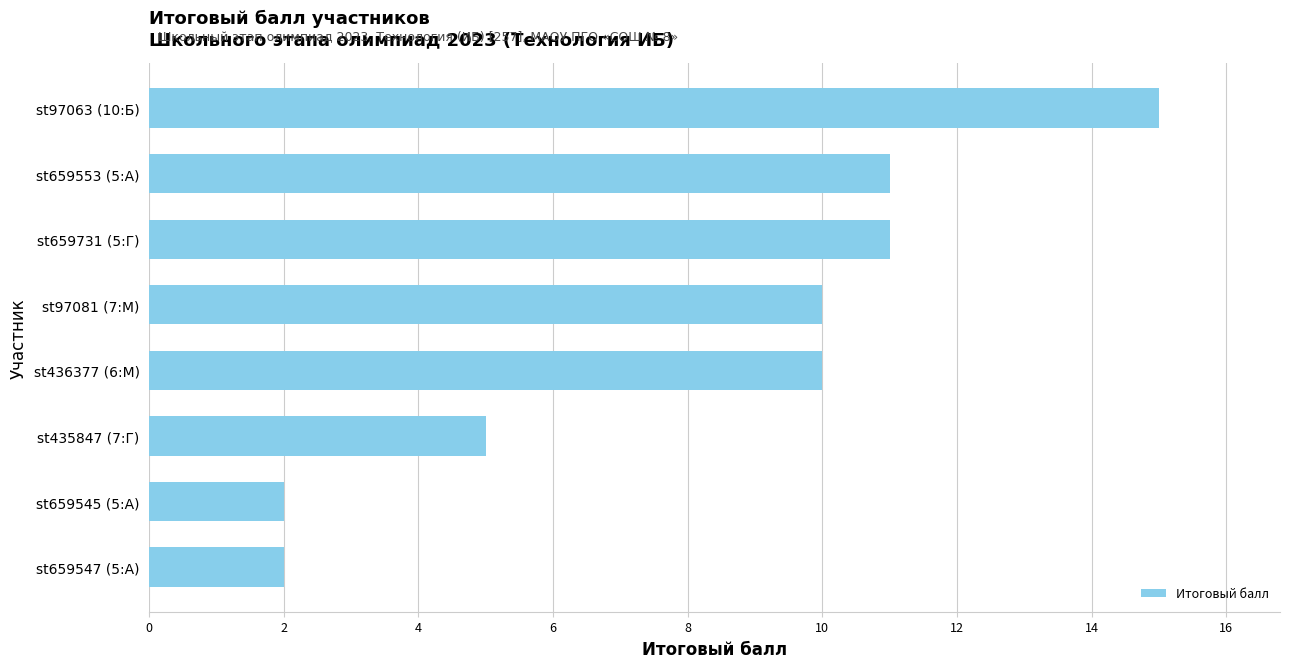

What is the greatest value displayed?

15